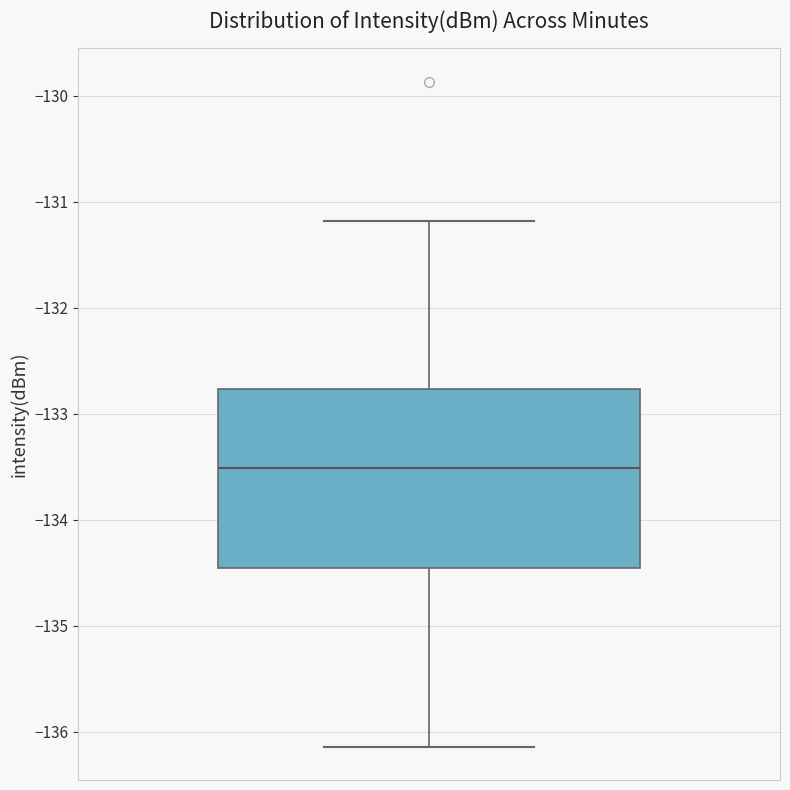

Transcribe this box plot: give where the median line is, the range the box spans, and where the two whiskers end, as read against the y-axis. The values are not printed on the chart, so give them approximately, as read against the axis.

median -133.5, box -134.5 to -132.8, whiskers -136.1 to -131.2